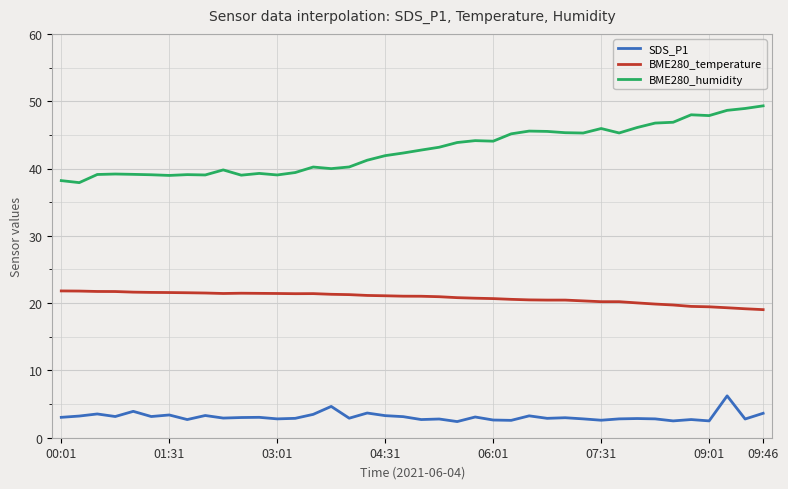

Which series has the largest total across all categories?

BME280_humidity